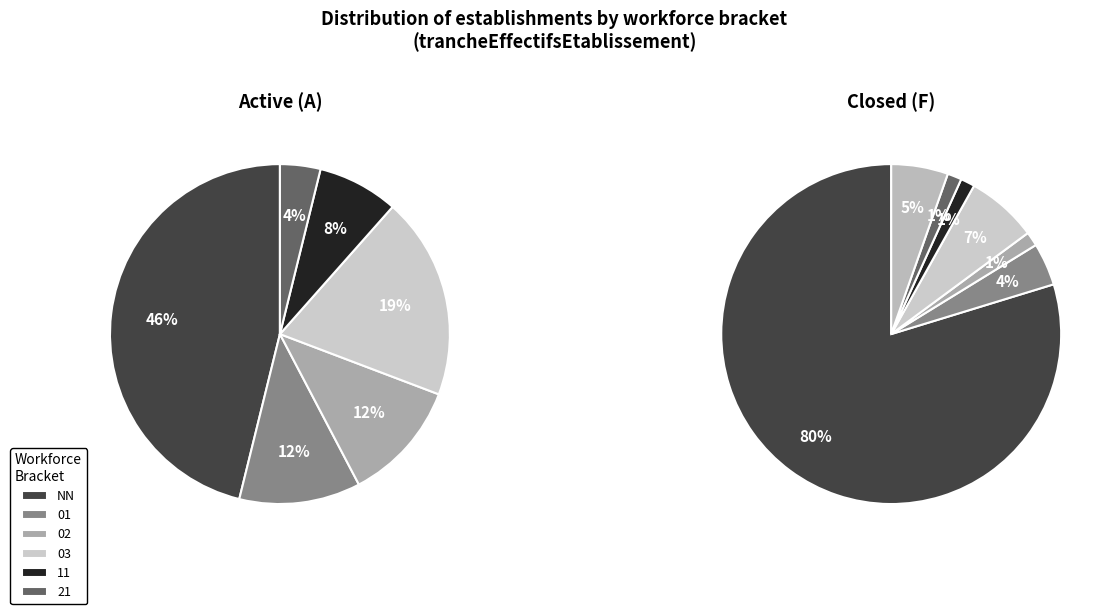

How many segments does this pie chart have?

8